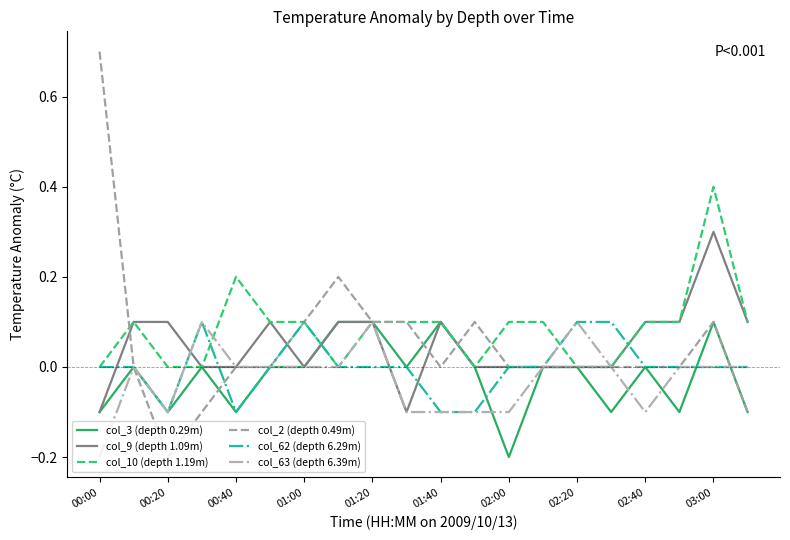

What is the minimum value for col_3 (depth 0.29m)?

-0.2